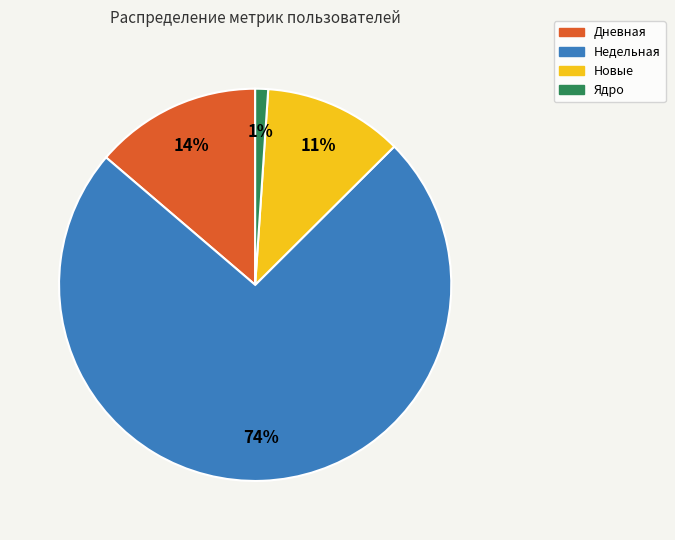

To the nearest percent, what is the difference between the largest and smallest slice percentages?

73%